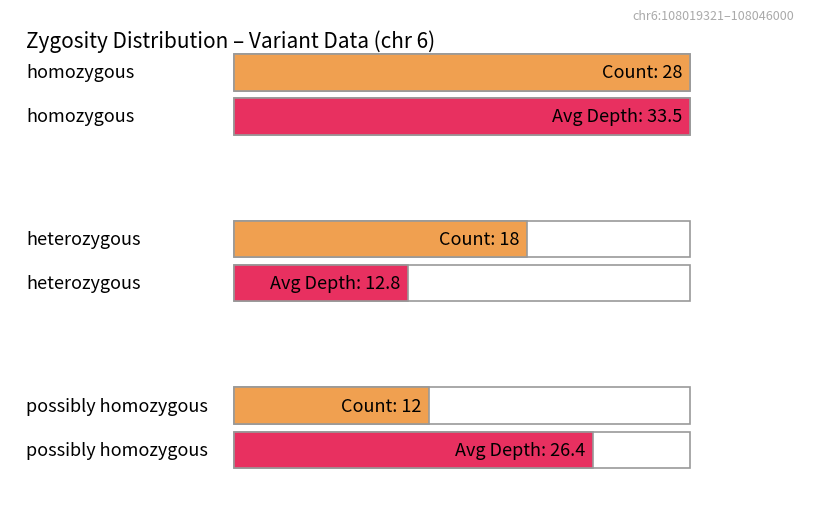

At which label does the data first exceed 18?

homozygous